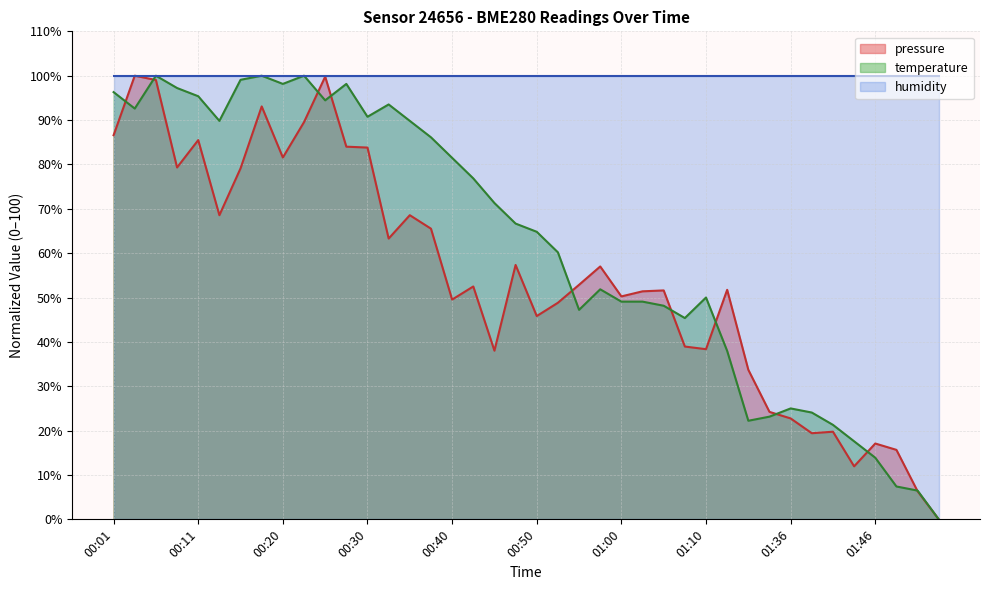

Where is temperature nearest to the value 50?

01:10